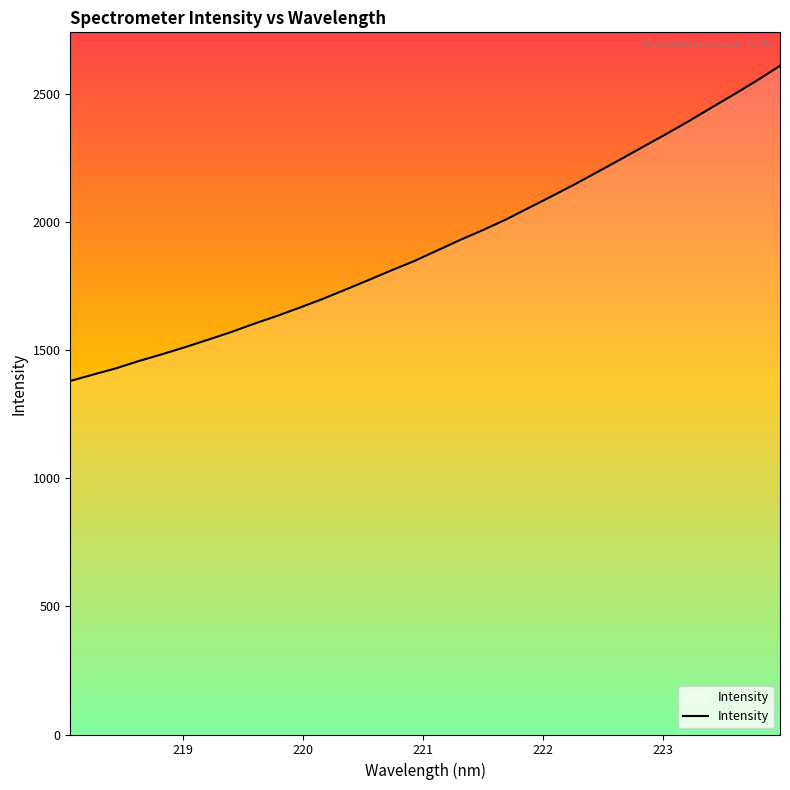

What is the minimum value shown in the chart?

1378.8